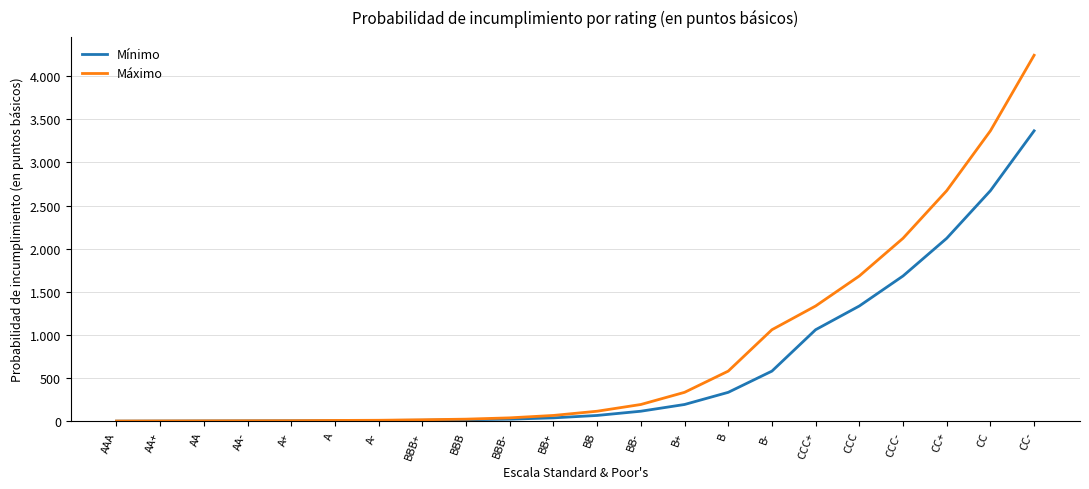

True or false: Máximo and Mínimo cross at least once.

False